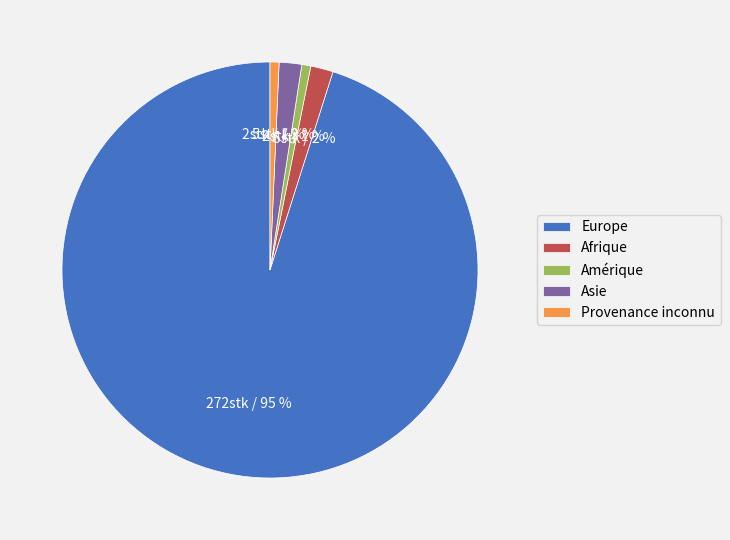

How many slices are in this pie chart?

5